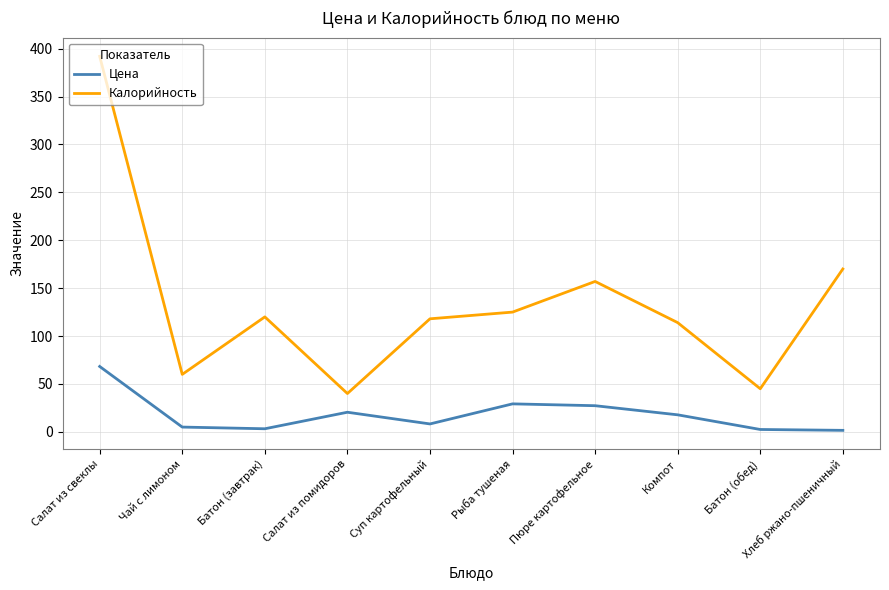

How many interior local valleys does the Калорийность series have?

3